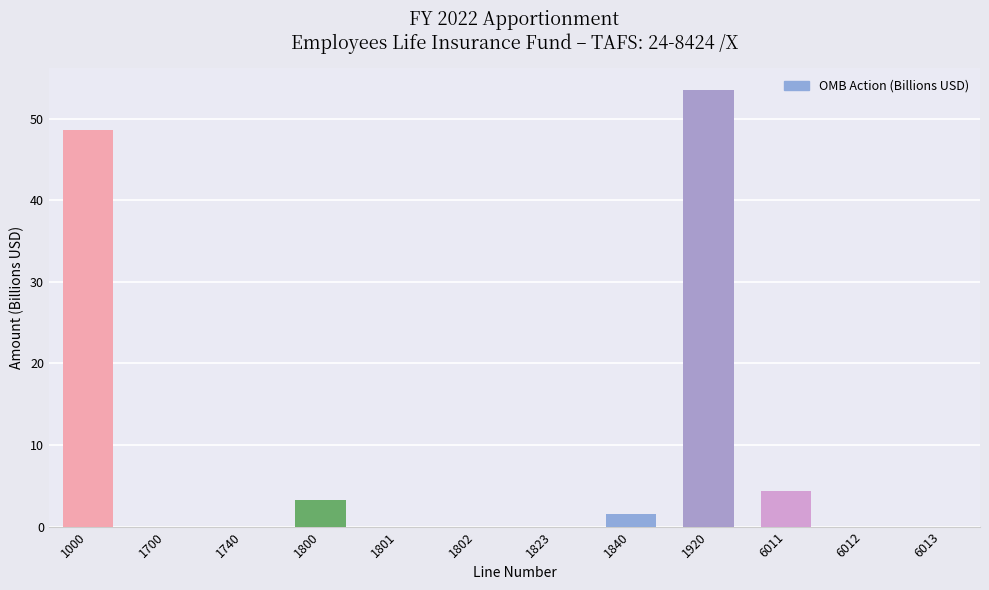

Is it true that the value at 1920 is 79.9?

False